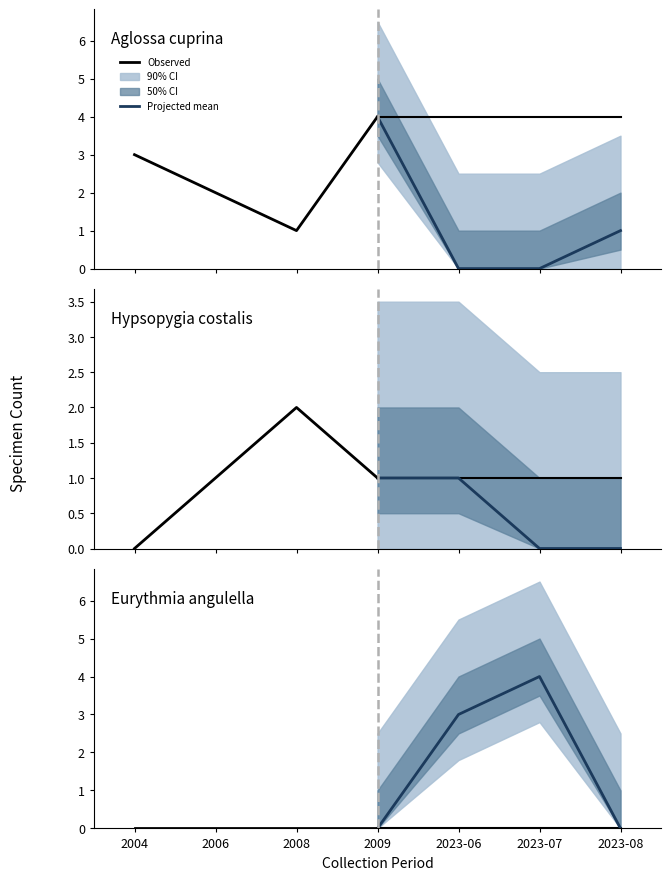

How many interior local peaks does the Projected mean series have?

1